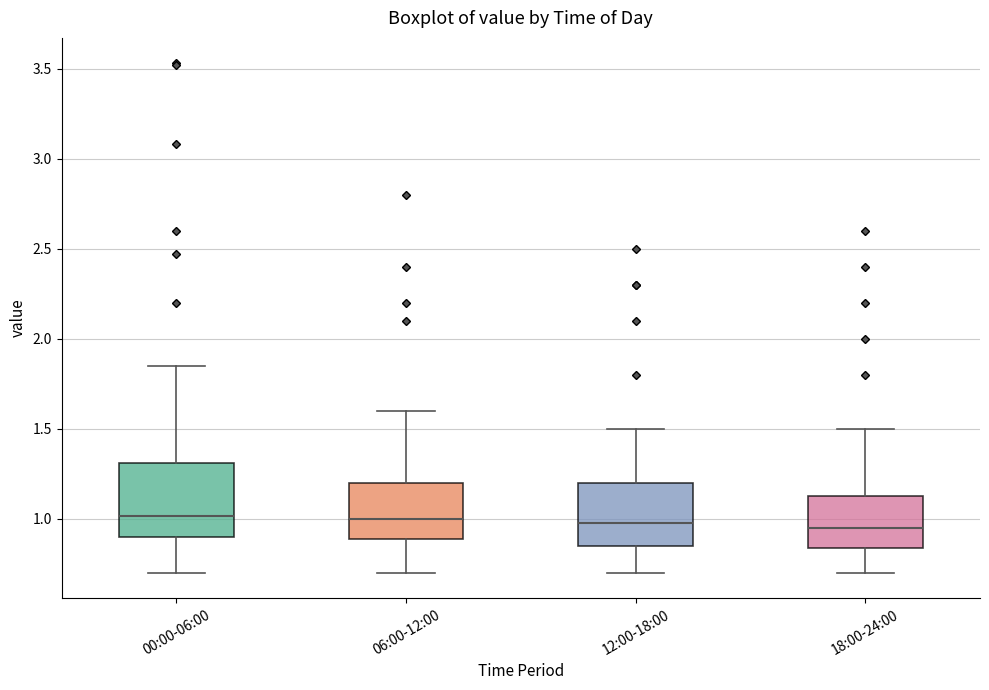

Reading left to right, read every box against the y-axis: the position of its median line, the range the box covers, and the ends of its whiskers. The values are not printed on the chart, so give them approximately, as read against the axis.

00:00-06:00: median 1.00, box 0.90 to 1.30, whiskers 0.70 to 1.85
06:00-12:00: median 1.00, box 0.90 to 1.20, whiskers 0.70 to 1.60
12:00-18:00: median 1.00, box 0.85 to 1.20, whiskers 0.70 to 1.50
18:00-24:00: median 0.95, box 0.85 to 1.15, whiskers 0.70 to 1.50